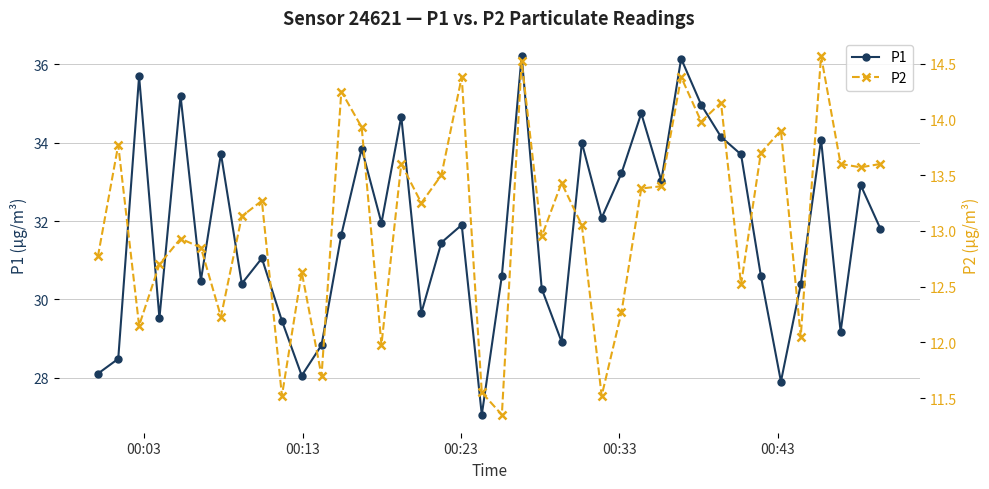

Rank the series by their maximum value, from lowest to highest.

P2, P1